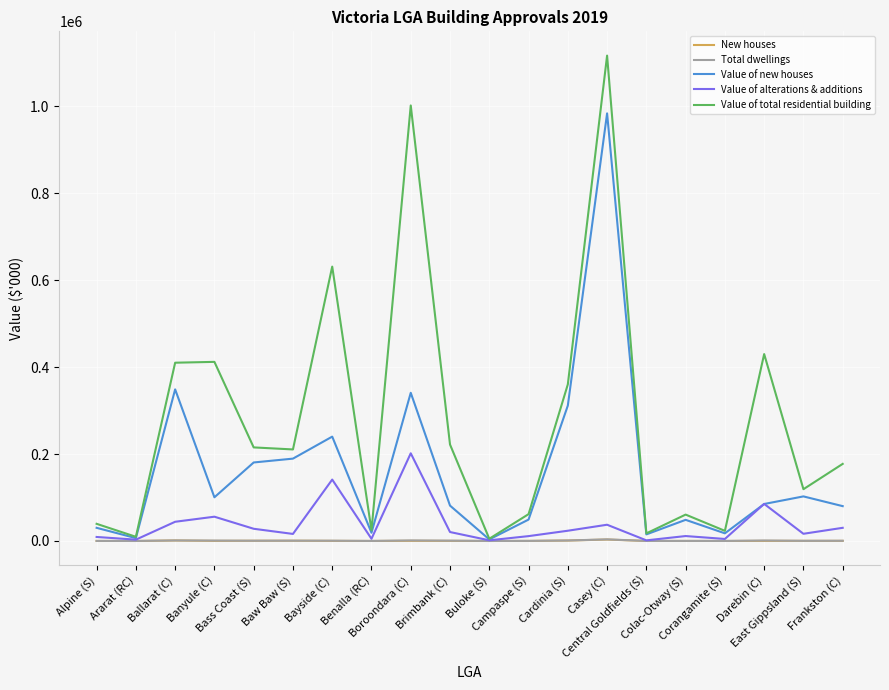

Which series has the largest total across all categories?

Value of total residential building